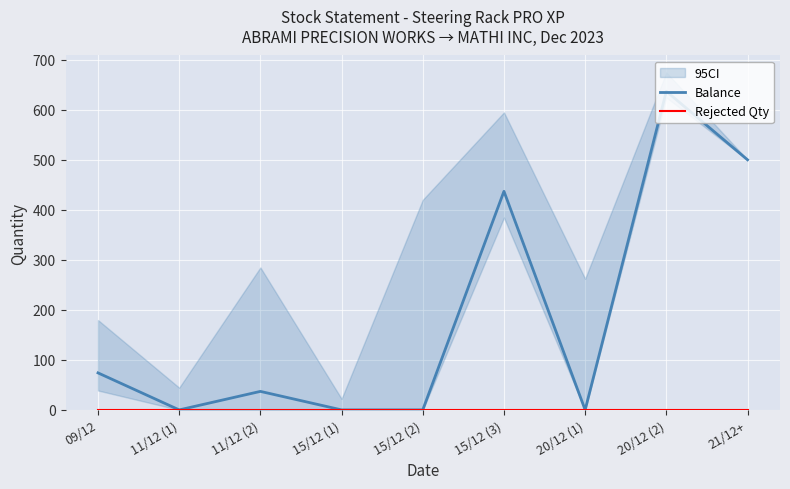

Which series changed the most between 09/12 and 20/12 (2)?

Balance